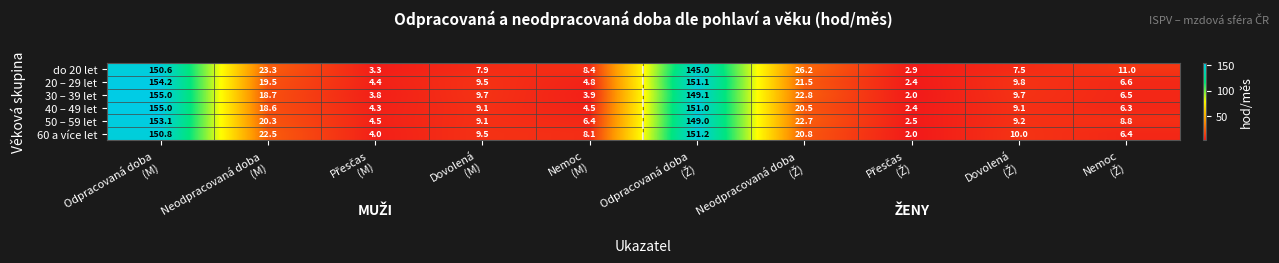

What is the average value of the 50 – 59 let series?

38.6